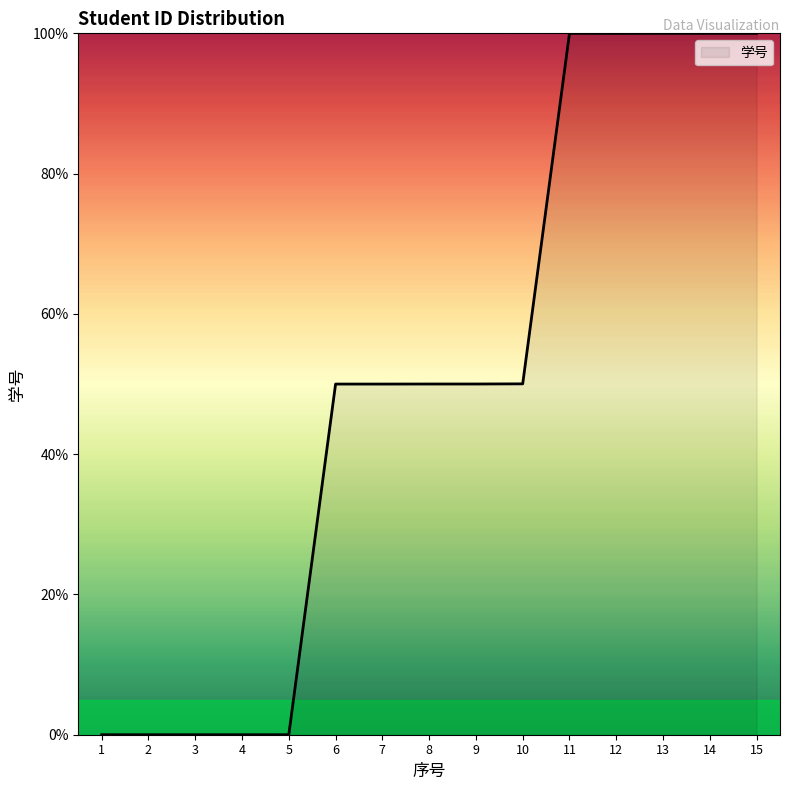

What is the change in value from 7 to 15?

+50.0